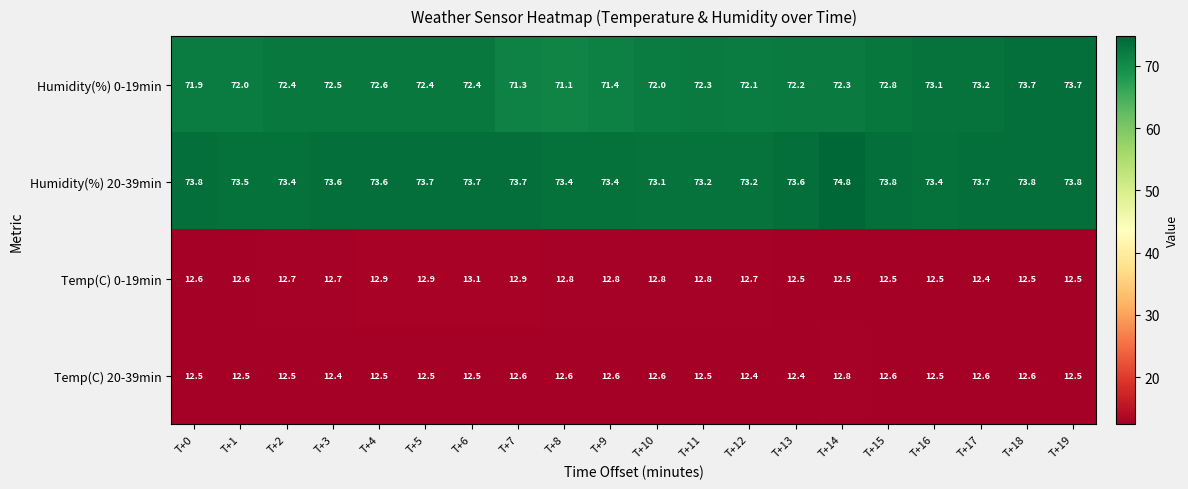

The value of Humidity(%) 0-19min at T+17 is 127.5. True or false?

False